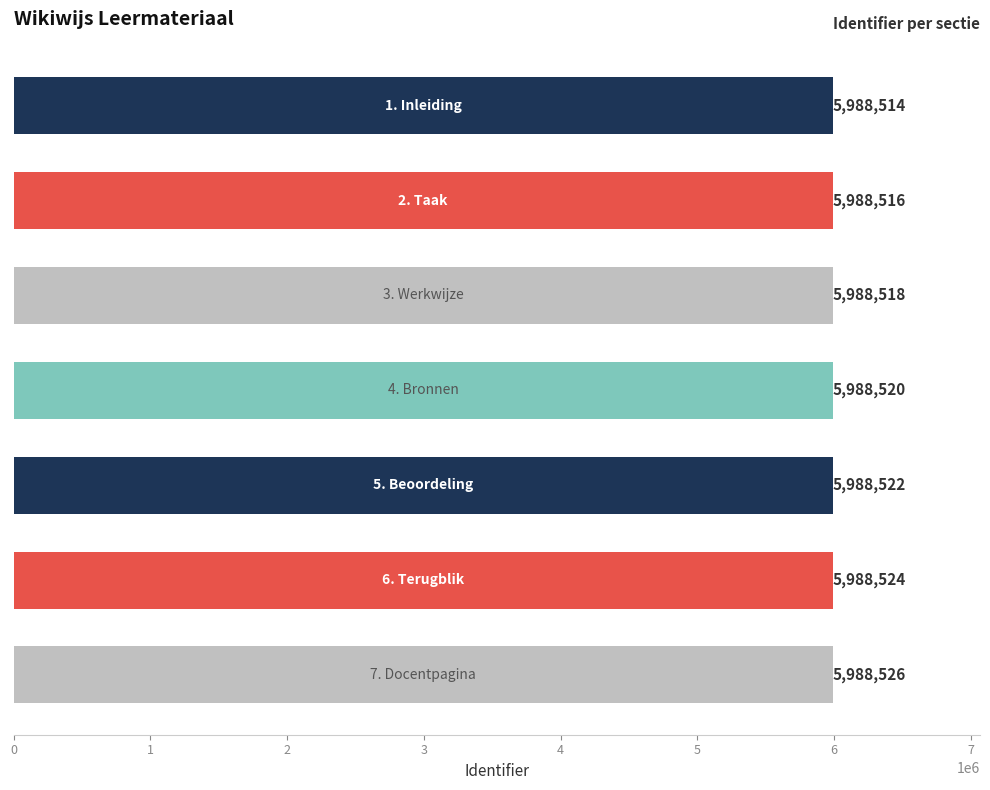

Reading top to bottom, what are all the values shown in this chart?

5988514	5988516	5988518	5988520	5988522	5988524	5988526